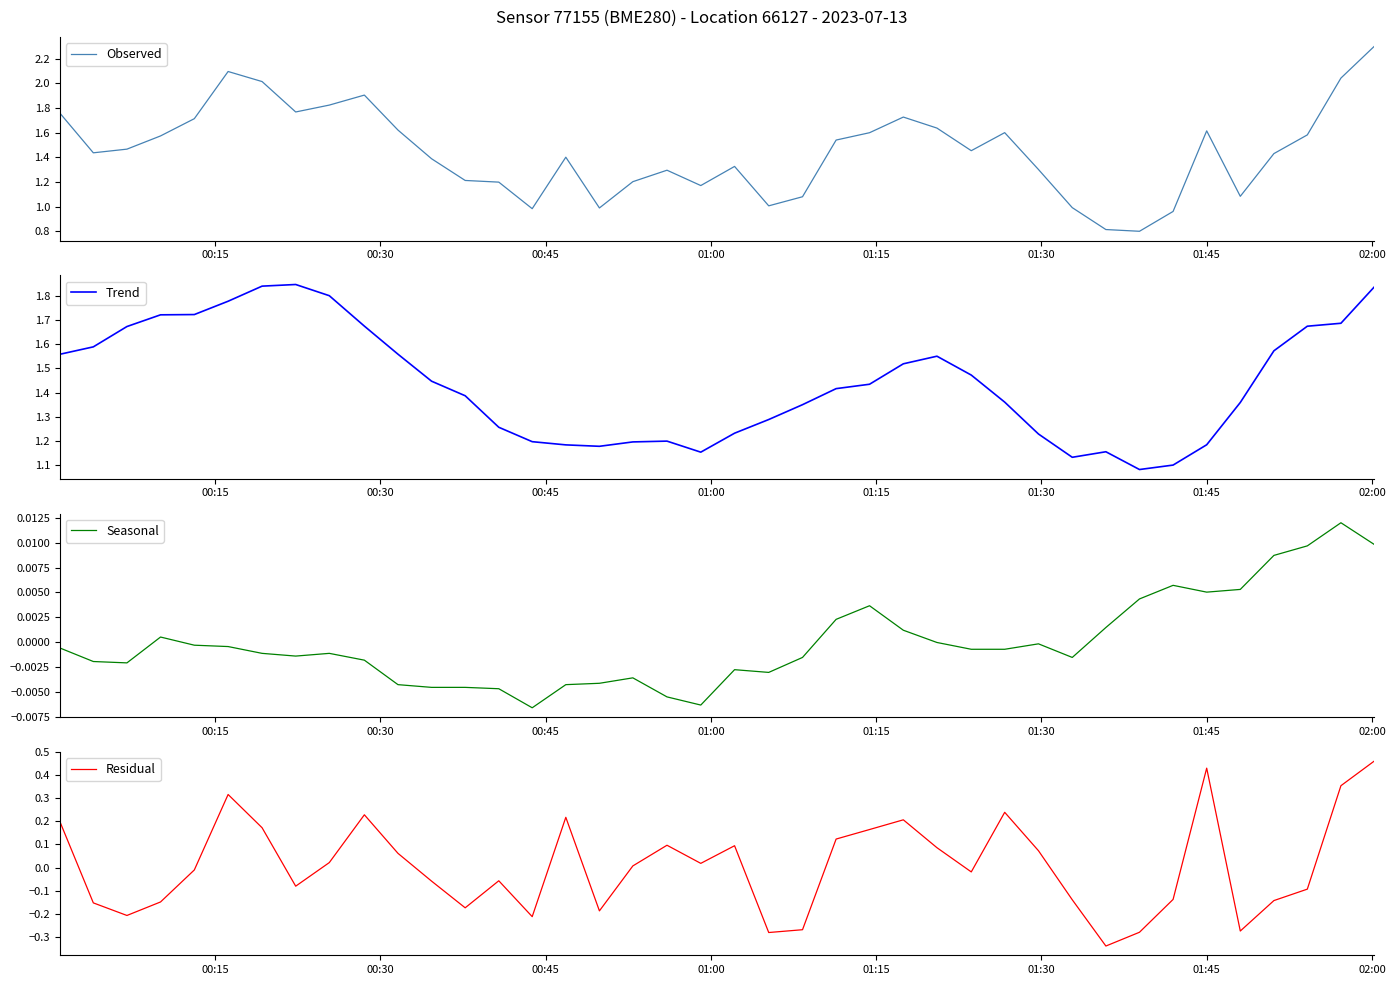

Rank the series by their maximum value, from highest to lowest.

Observed, Trend, Residual, Seasonal